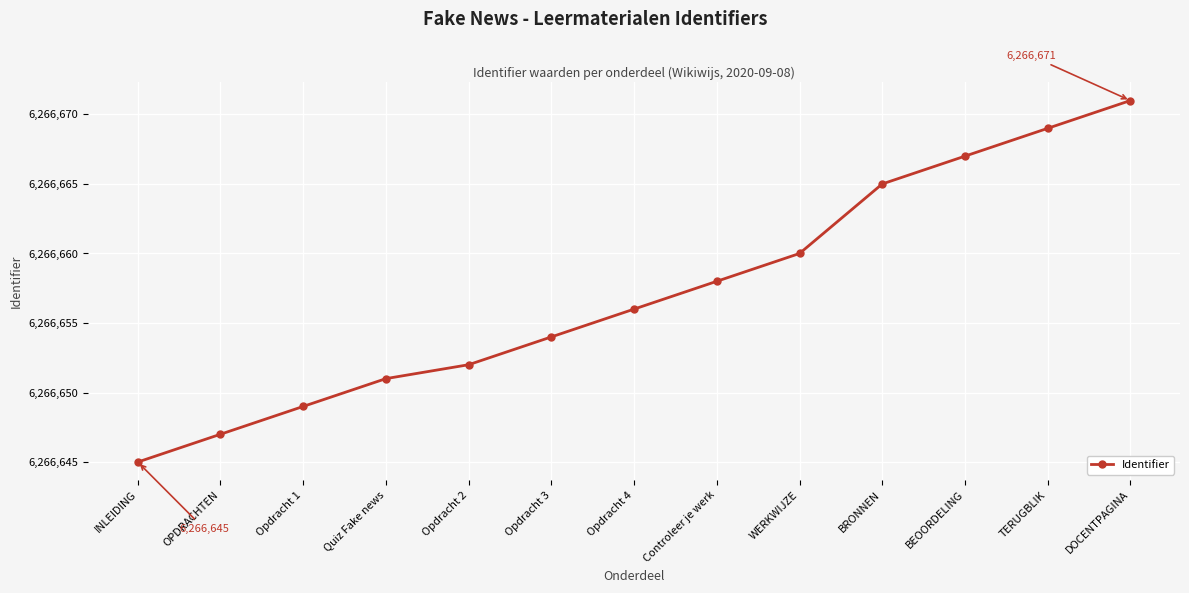

Reading left to right, list all the values displayed in this chart.

6266645	6266647	6266649	6266651	6266652	6266654	6266656	6266658	6266660	6266665	6266667	6266669	6266671